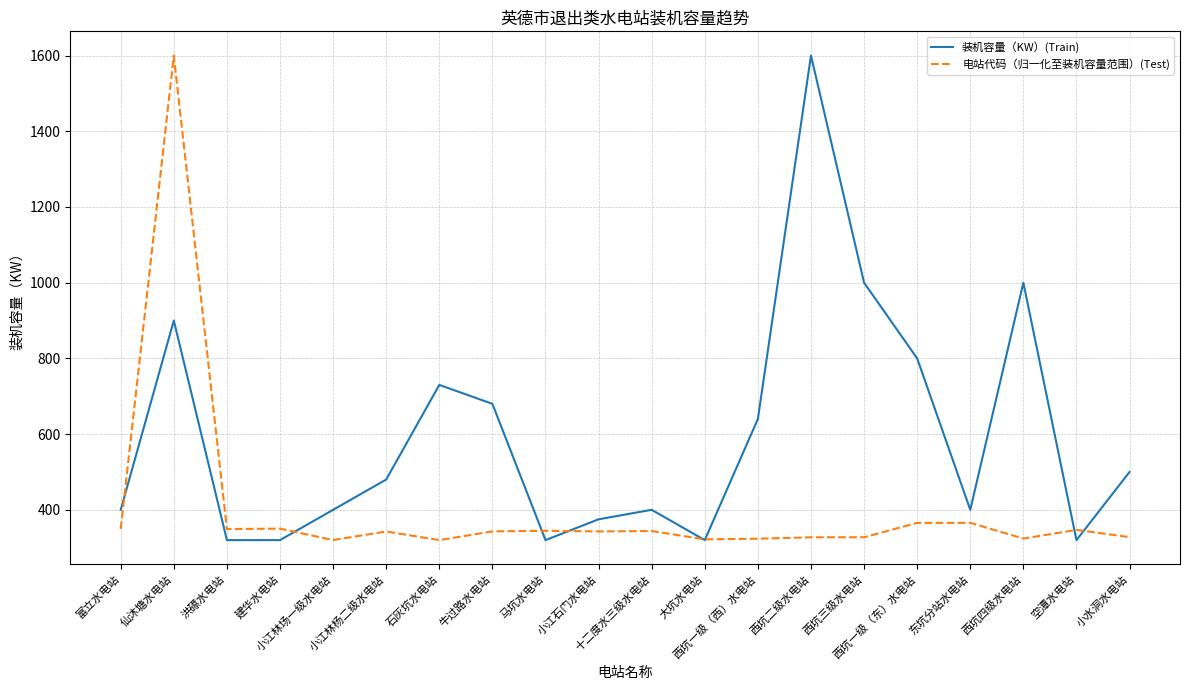

What is the sum of all 电站代码（归一化至装机容量范围）(Test) values?

8037.1